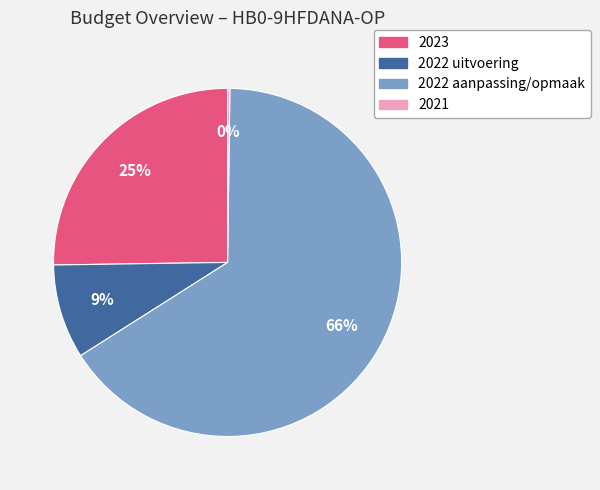

To the nearest percent, what is the difference between the largest and smallest slice percentages?

66%